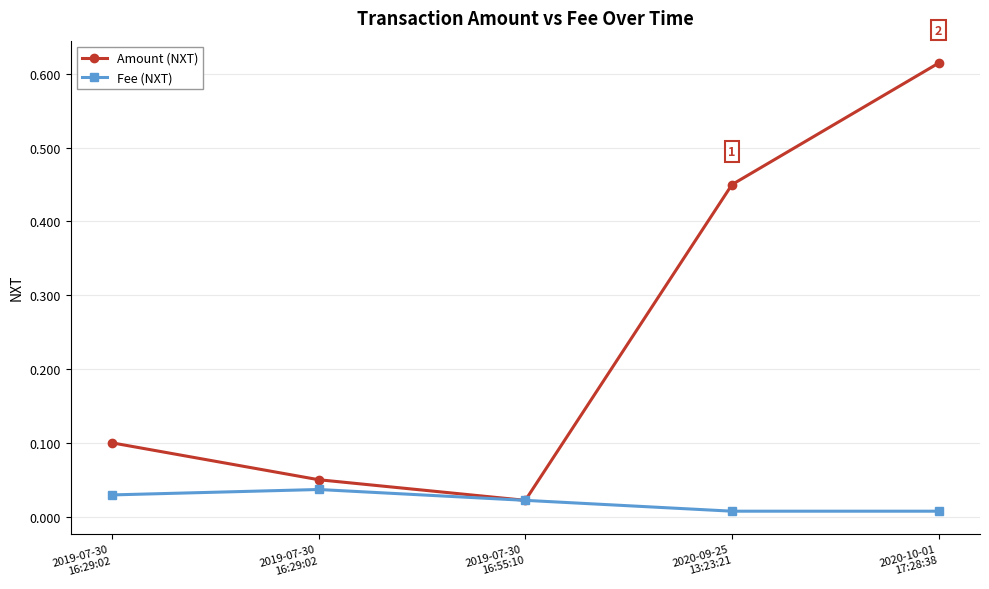

Reading right to left, transcribe all the data shown in this chart.

Amount (NXT): 2020-10-01
17:28:38=0.6	2020-09-25
13:23:21=0.5	2019-07-30
16:55:10=0.0	2019-07-30
16:29:02=0.1	2019-07-30
16:29:02=0.1
Fee (NXT): 2020-10-01
17:28:38=0.0	2020-09-25
13:23:21=0.0	2019-07-30
16:55:10=0.0	2019-07-30
16:29:02=0.0	2019-07-30
16:29:02=0.0